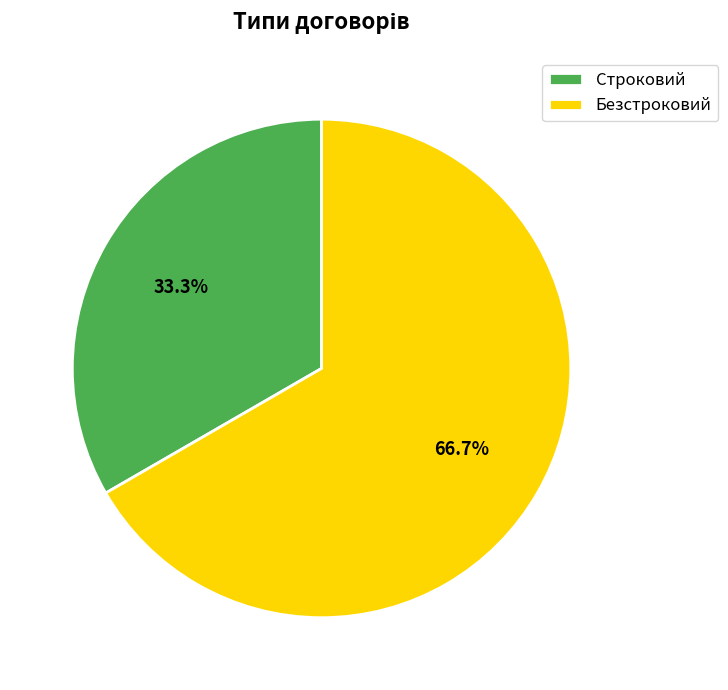

True or false: Безстроковий accounts for 67% of the total.

True